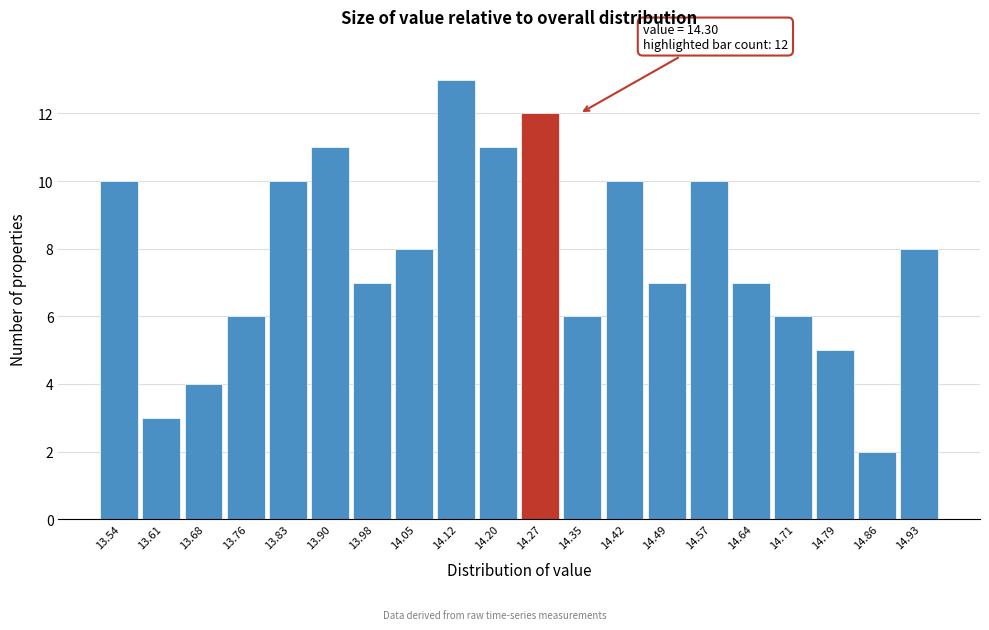

Over which range of the x-axis is the bar tallest?

14.09 to 14.16